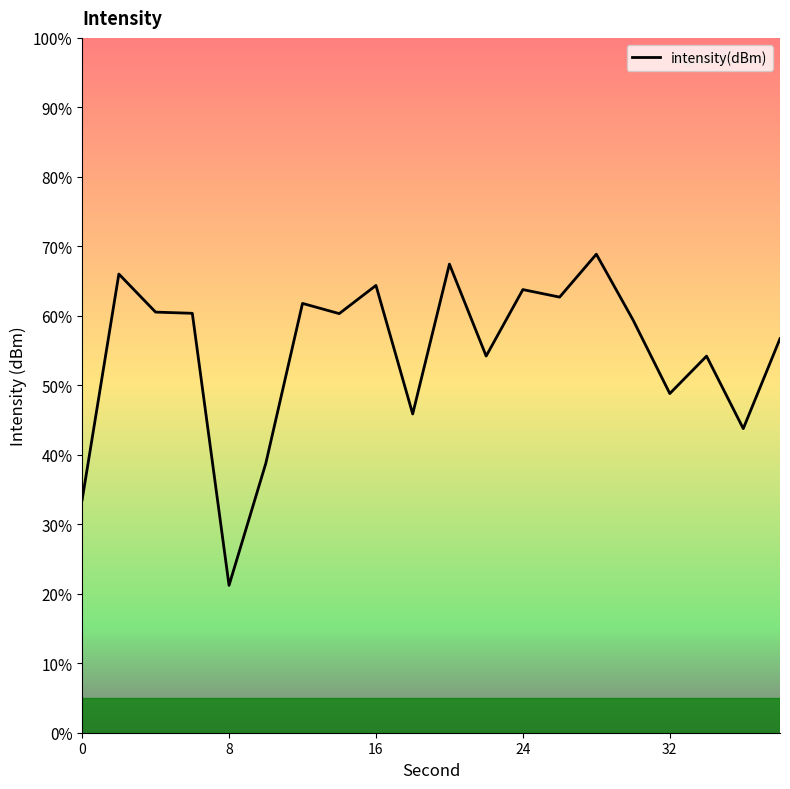

What is the difference between the maximum and minimum values?

0.5